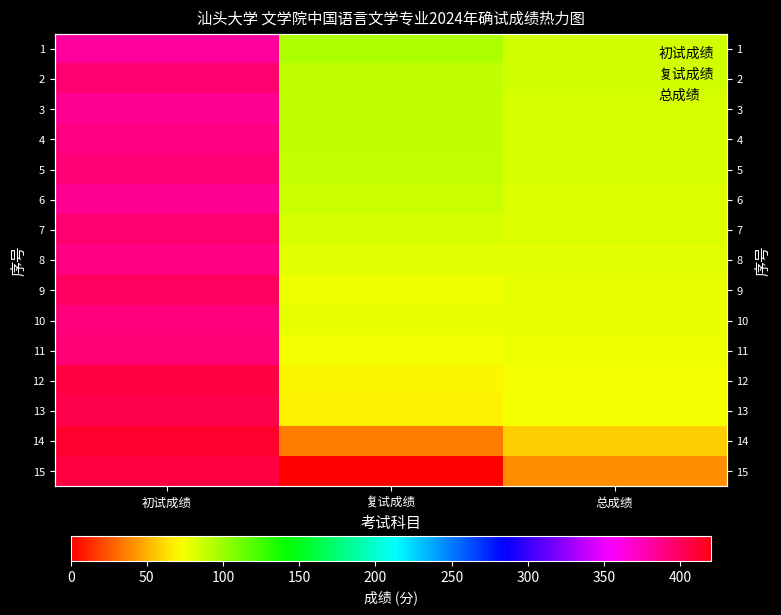

Reading left to right, what are all the values shown in this chart?

1: 381.0	93.6	84.9
2: 395.0	89.8	84.4
3: 385.0	89.6	83.3
4: 389.0	88.7	83.3
5: 393.0	87.5	83.1
6: 385.0	86.8	81.9
7: 394.0	83.3	81.0
8: 389.0	79.7	78.8
9: 400.0	77.0	78.5
10: 391.0	78.5	78.3
11: 393.0	74.8	76.7
12: 407.0	69.5	75.5
13: 405.0	68.5	74.7
14: 412.0	35.6	59.0
15: 407.0	0.0	40.7